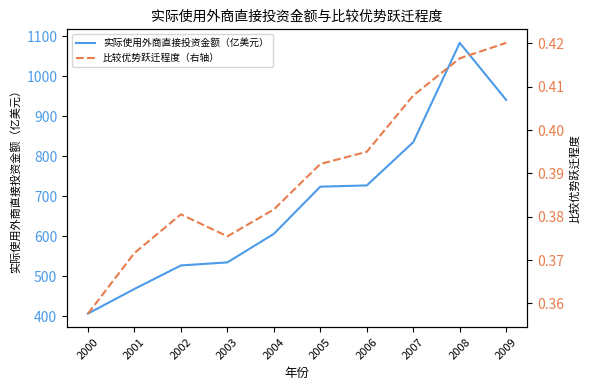

At which category is the sum across all series the highest?

2008